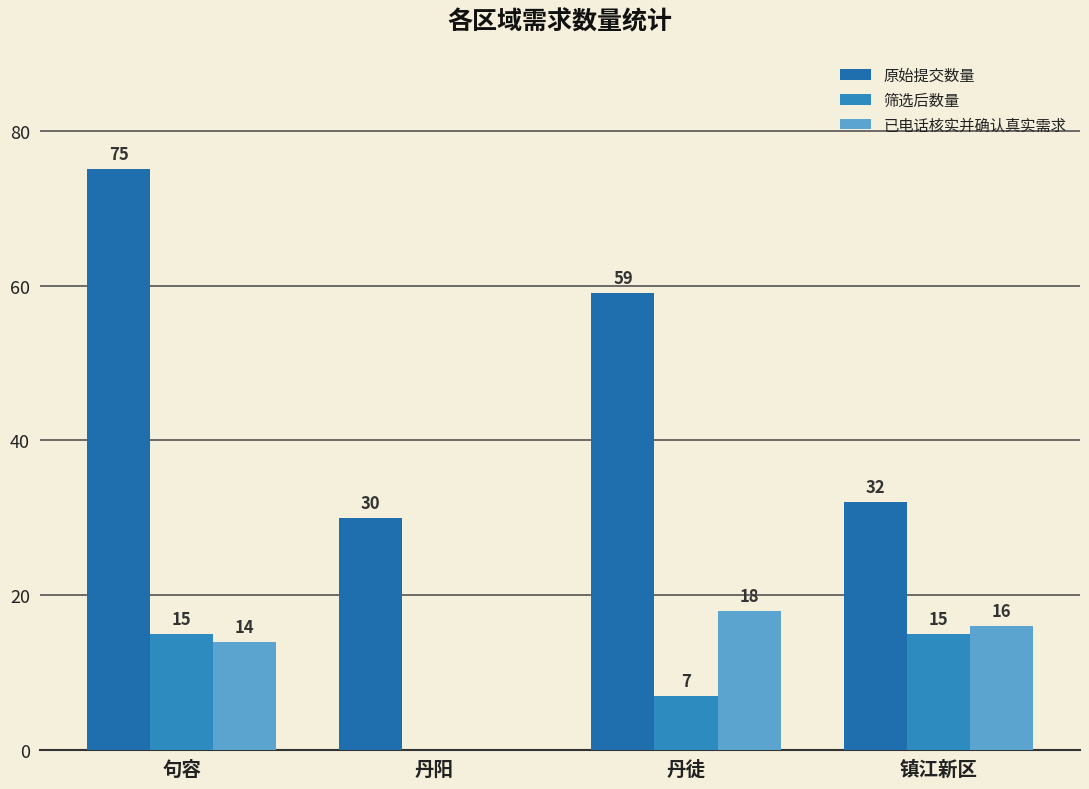

What is the total value across all series at 丹阳?

30